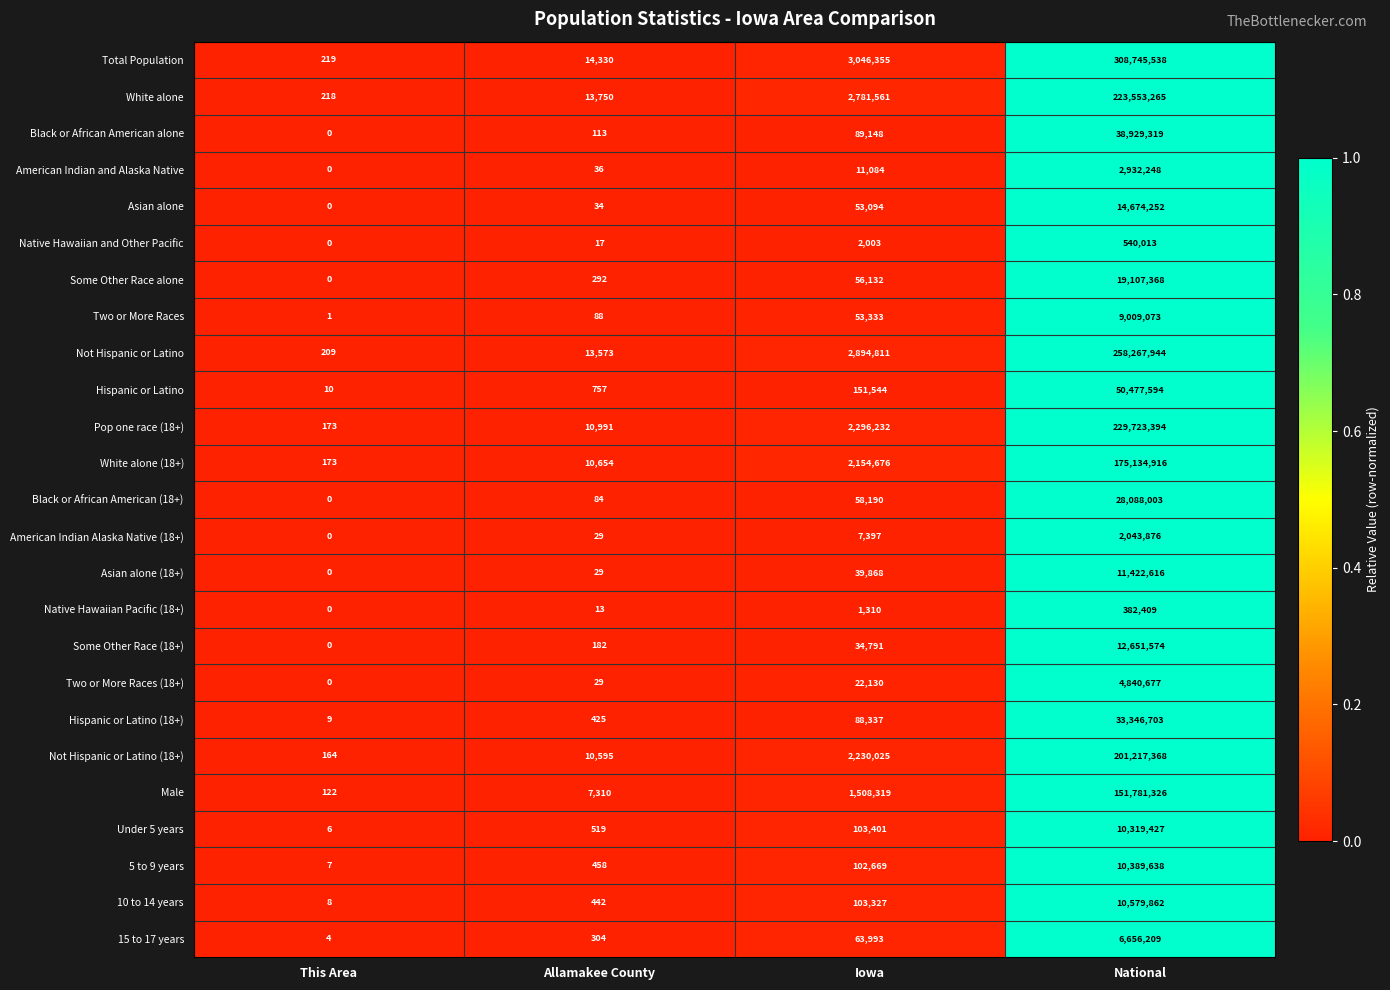

The Some Other Race (18+) series shows 34791 at Iowa. True or false?

True